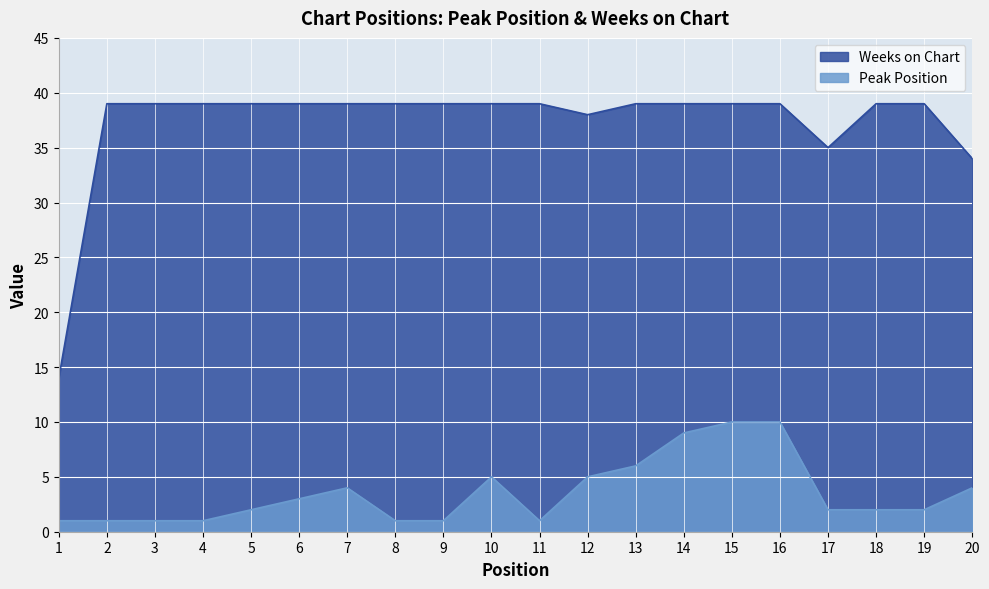

True or false: Peak Position and Weeks on Chart cross at least once.

False